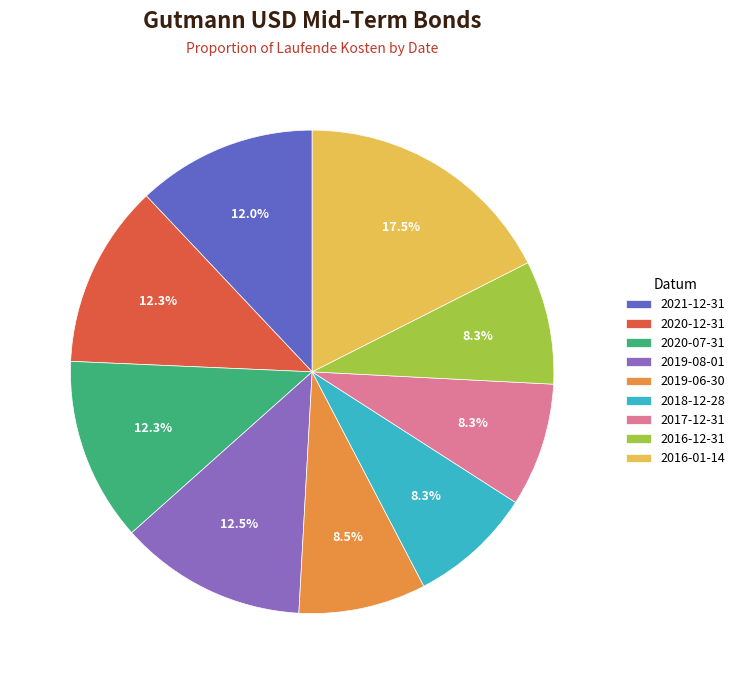

Does any single category account for the majority?

No